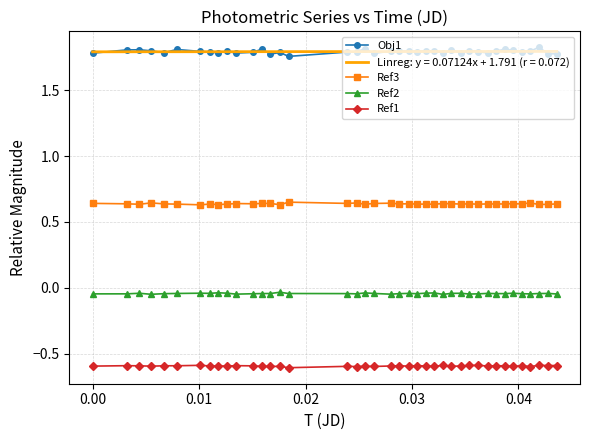

At how many categories does at least one series exceed 0?

40